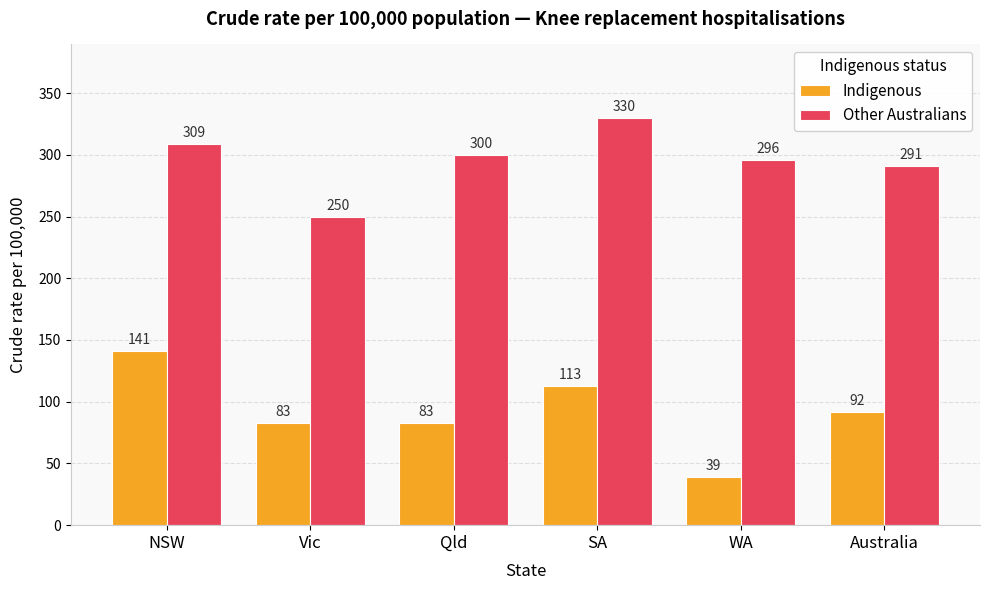

Does the chart contain stacked bars?

No